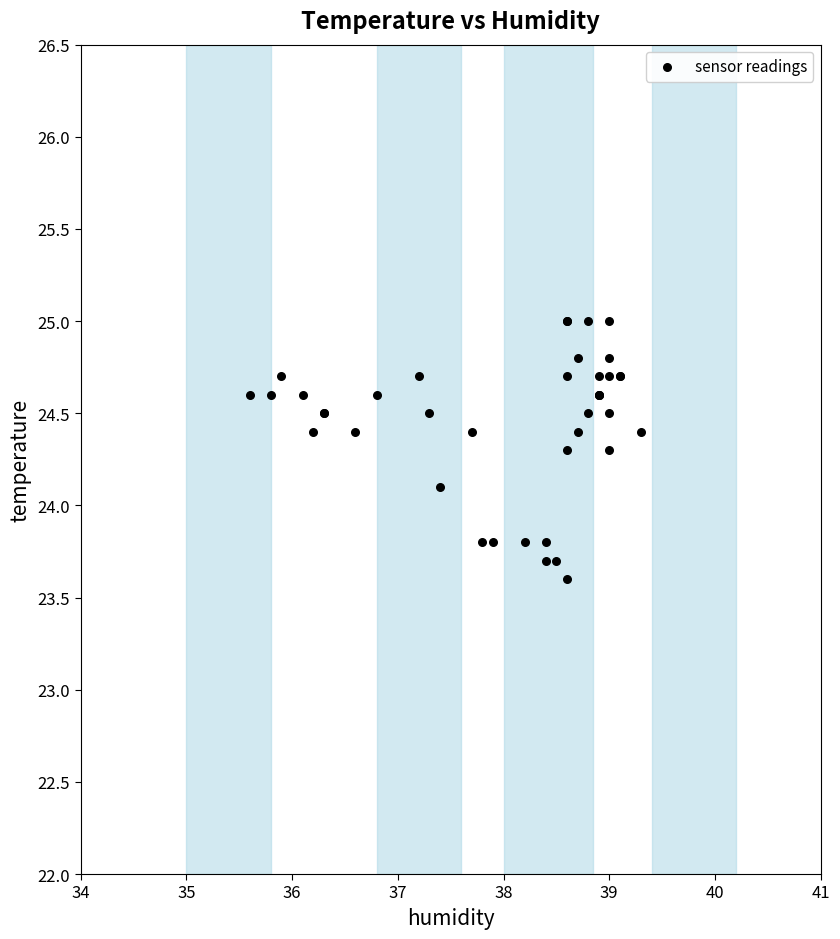

What Y value in the scatter plot is closest to 24?

24.1